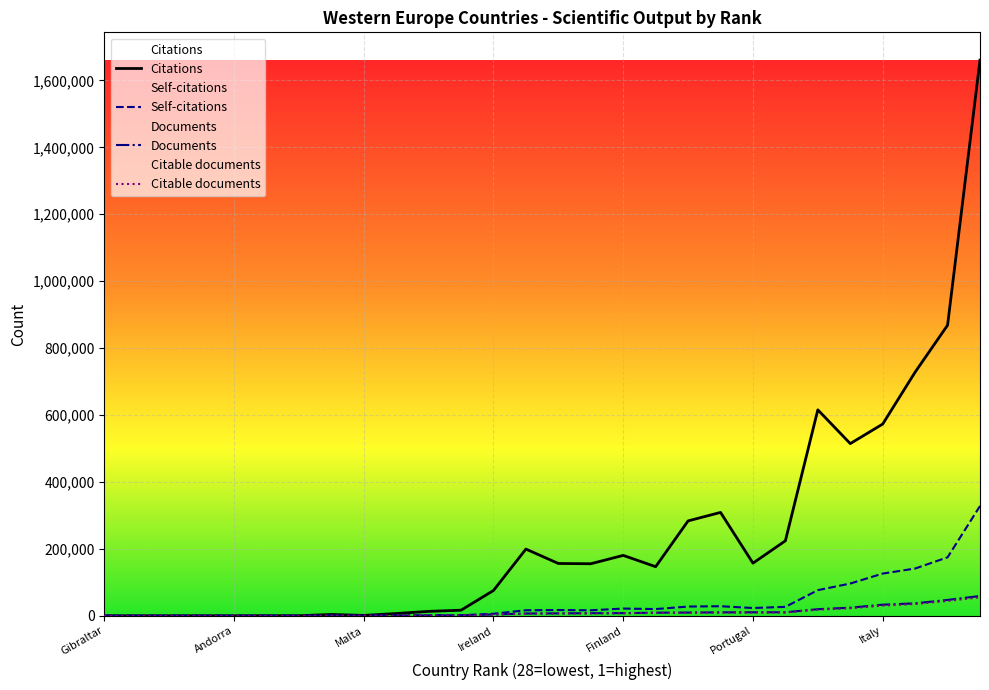

At how many categories does at least one series exceed 666131?

3